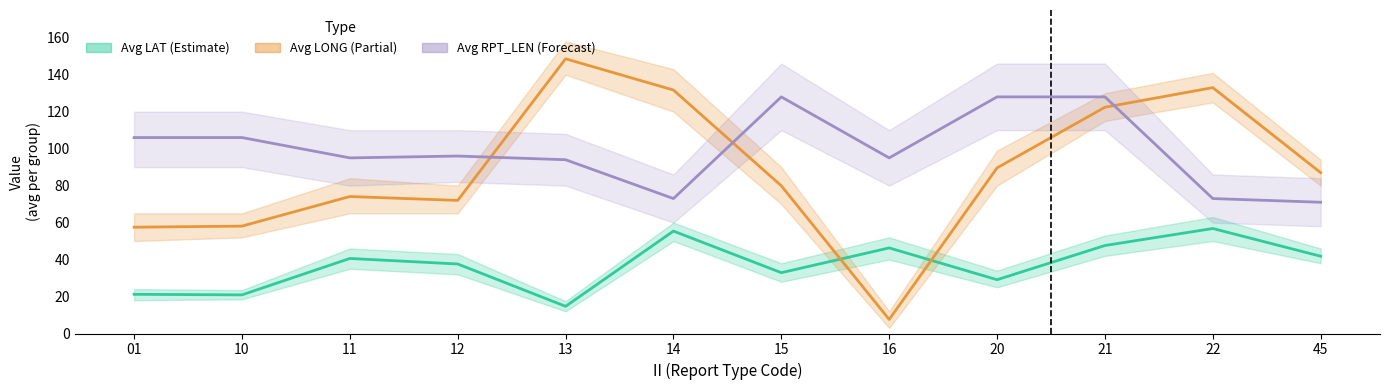

What is the difference between the maximum and minimum values in the Avg LONG (Partial) series?

141.0